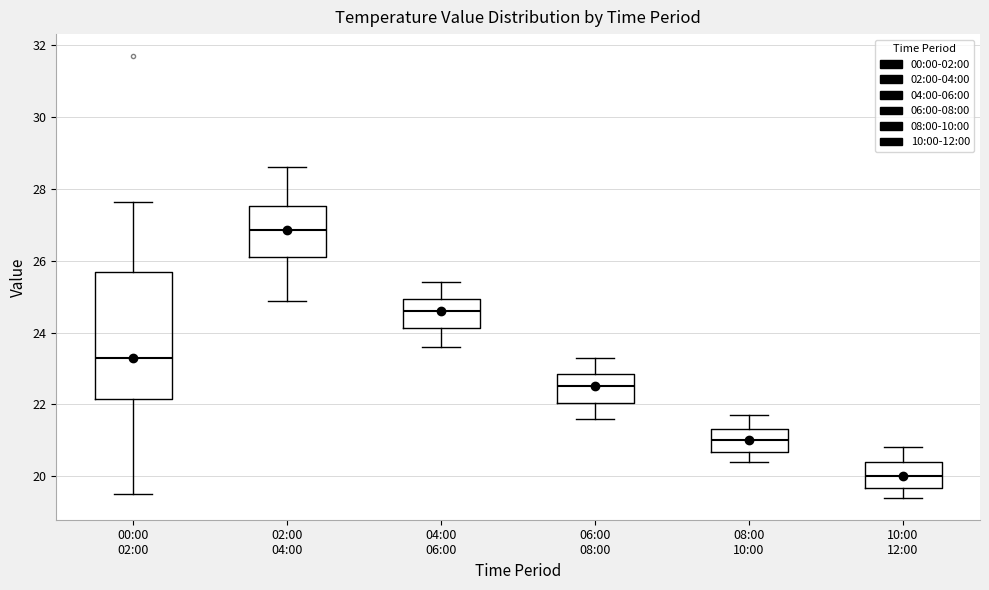

Reading left to right, transcribe this box plot: for each box, give where its median line is, the range the box spans, and where its two whiskers end, as read against the y-axis. The values are not printed on the chart, so give them approximately, as read against the axis.

00:00 02:00: median 23.4, box 22.2 to 25.6, whiskers 19.6 to 27.6
02:00 04:00: median 26.8, box 26.2 to 27.6, whiskers 24.8 to 28.6
04:00 06:00: median 24.6, box 24.2 to 25.0, whiskers 23.6 to 25.4
06:00 08:00: median 22.6, box 22.0 to 22.8, whiskers 21.6 to 23.4
08:00 10:00: median 21.0, box 20.6 to 21.4, whiskers 20.4 to 21.8
10:00 12:00: median 20.0, box 19.6 to 20.4, whiskers 19.4 to 20.8